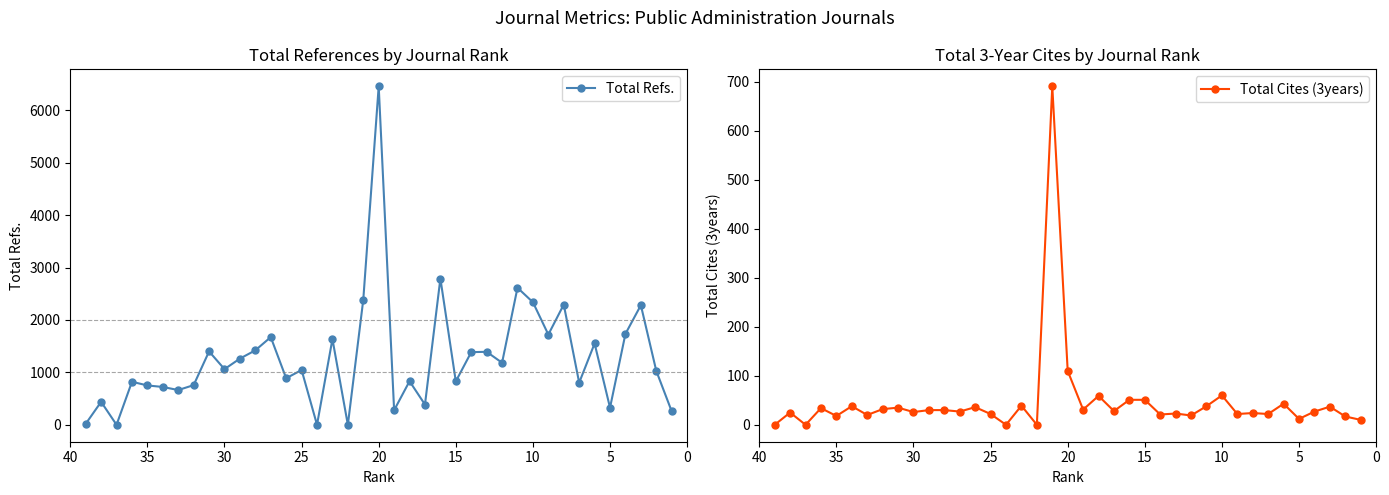

Is it true that Total Cites (3years) equals 6 at 32?

False